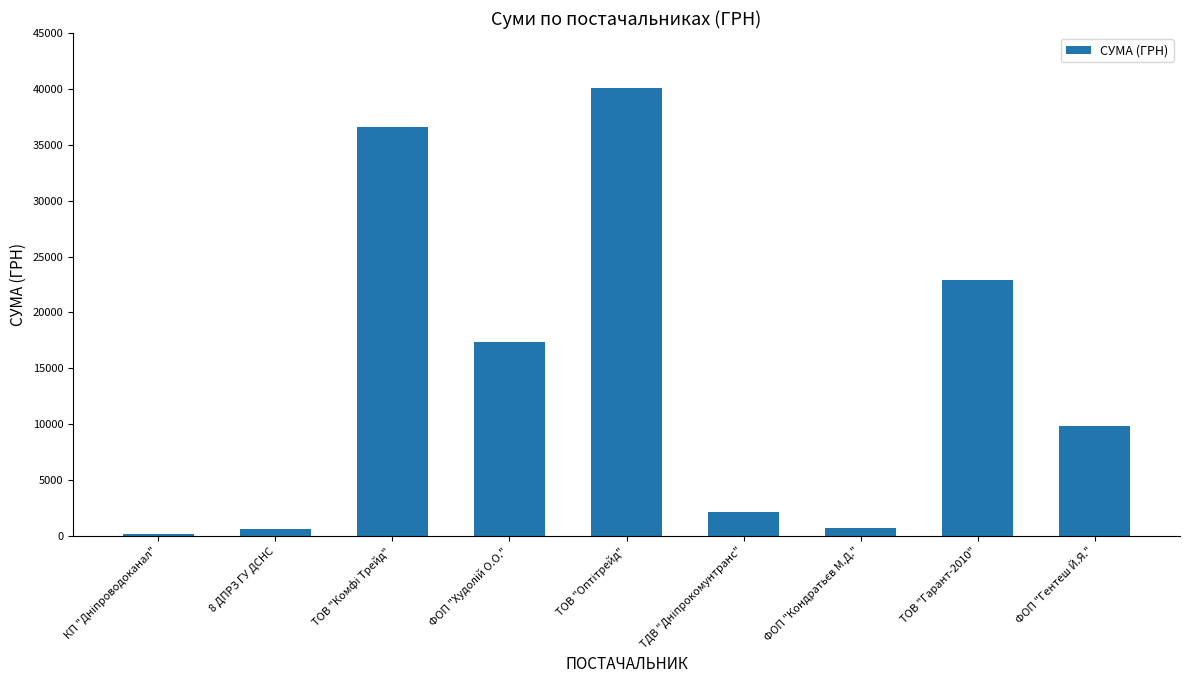

Are the bars grouped side by side (vs. stacked)?

No